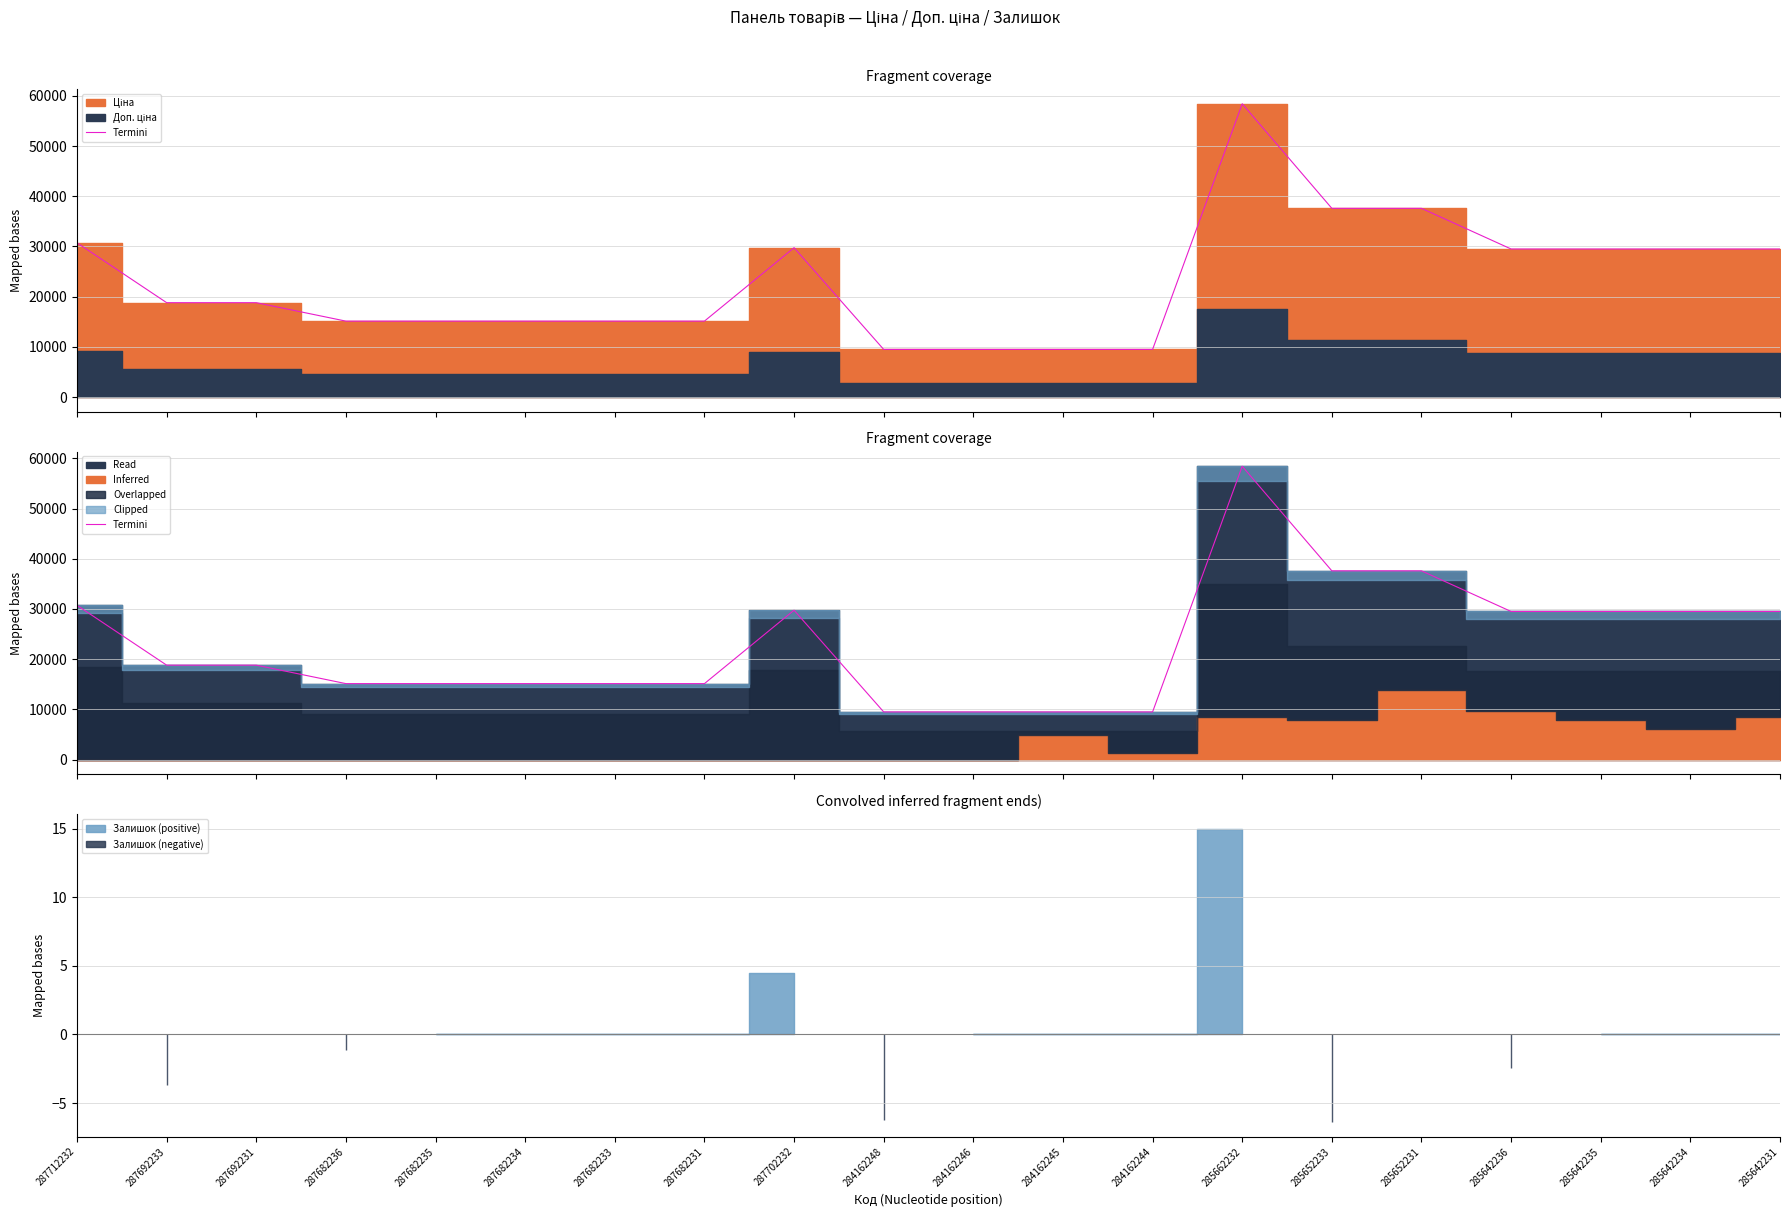

Which label corresponds to the smallest value in the chart?

284162248